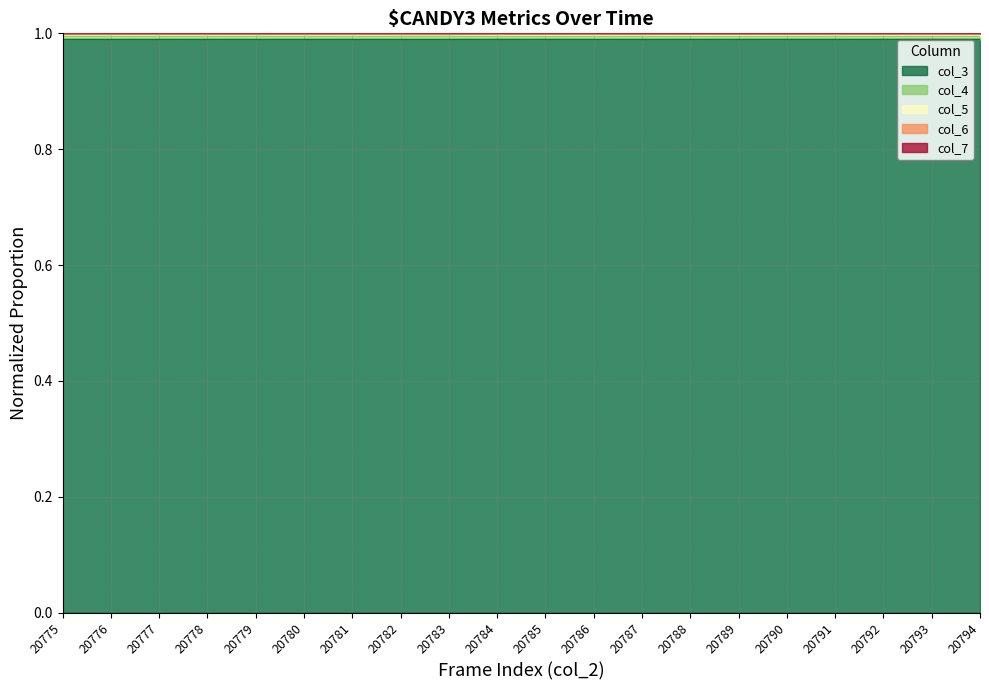

At which category does col_7 reach its first local peak?

20778